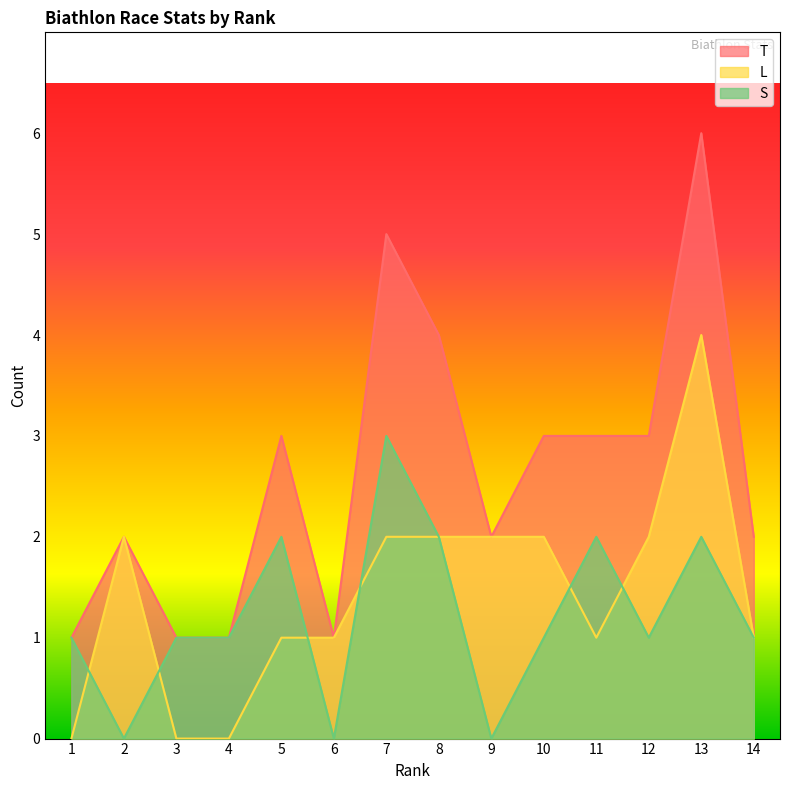

Is the value of T at 5 greater than the value of L at 10?

Yes